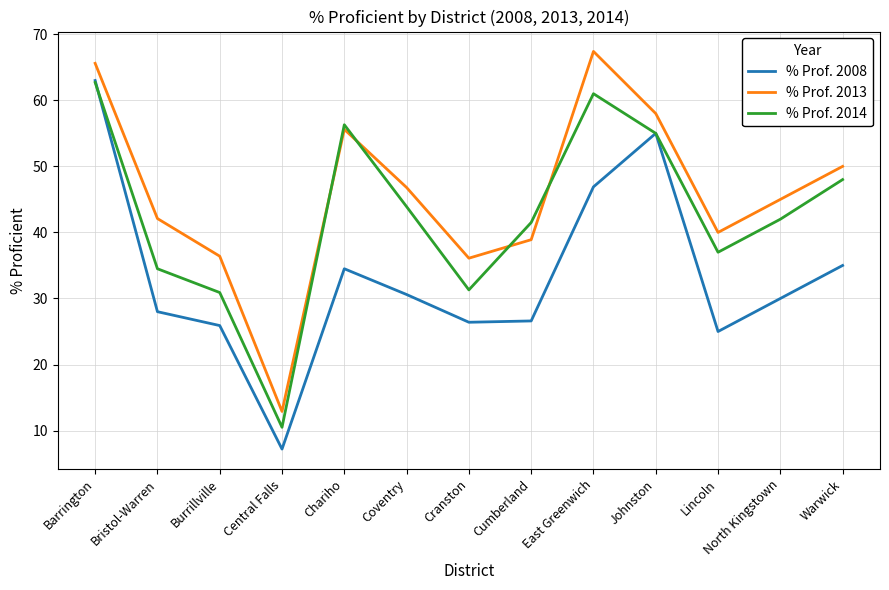

Which label corresponds to the largest value in the chart?

East Greenwich